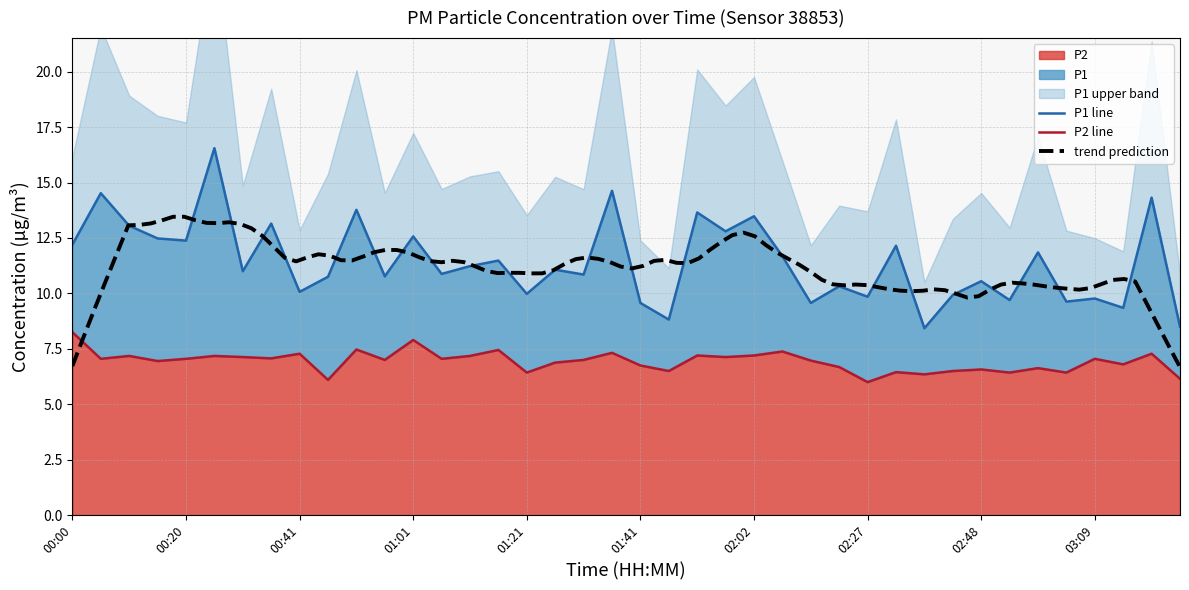

Reading left to right, extract all data points from this chart.

P1: 00:00=12.2	00:05=14.5	00:10=13.1	00:15=12.5	00:20=12.4	00:26=16.6	00:31=11.0	00:36=13.2	00:41=10.1	00:46=10.8	00:51=13.8	00:56=10.8	01:01=12.6	01:06=10.9	01:11=11.2	01:16=11.5	01:21=10.0	01:26=11.1	01:31=10.8	01:36=14.6	01:41=9.6	01:46=8.8	01:51=13.7	01:56=12.8	02:02=13.5	02:07=11.7	02:12=9.6	02:22=10.3	02:27=9.8	02:33=12.2	02:38=8.4	02:43=9.9	02:48=10.6	02:53=9.7	02:59=11.8	03:04=9.6	03:09=9.8	03:14=9.3	03:19=14.3	03:24=8.5
P2: 00:00=8.2	00:05=7.0	00:10=7.2	00:15=7.0	00:20=7.0	00:26=7.2	00:31=7.1	00:36=7.1	00:41=7.3	00:46=6.1	00:51=7.5	00:56=7.0	01:01=7.9	01:06=7.0	01:11=7.2	01:16=7.5	01:21=6.4	01:26=6.9	01:31=7.0	01:36=7.3	01:41=6.8	01:46=6.5	01:51=7.2	01:56=7.1	02:02=7.2	02:07=7.4	02:12=7.0	02:22=6.7	02:27=6.0	02:33=6.5	02:38=6.3	02:43=6.5	02:48=6.6	02:53=6.4	02:59=6.6	03:04=6.4	03:09=7.0	03:14=6.8	03:19=7.3	03:24=6.2